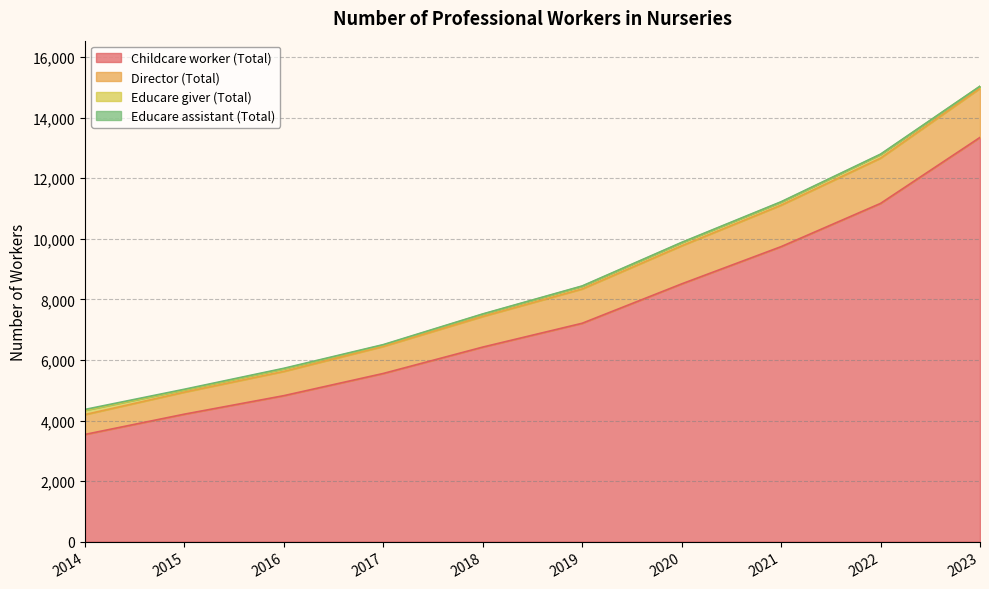

What is the value of the Director (Total) point at the 8th from the left?

11213